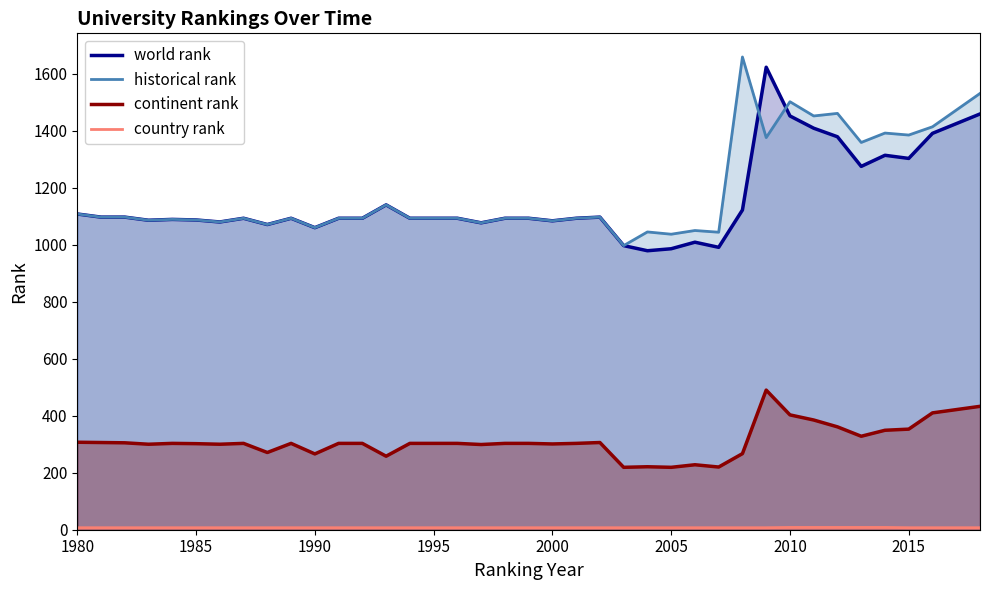

True or false: country rank has more than 2 points higher than both neighbors.

False